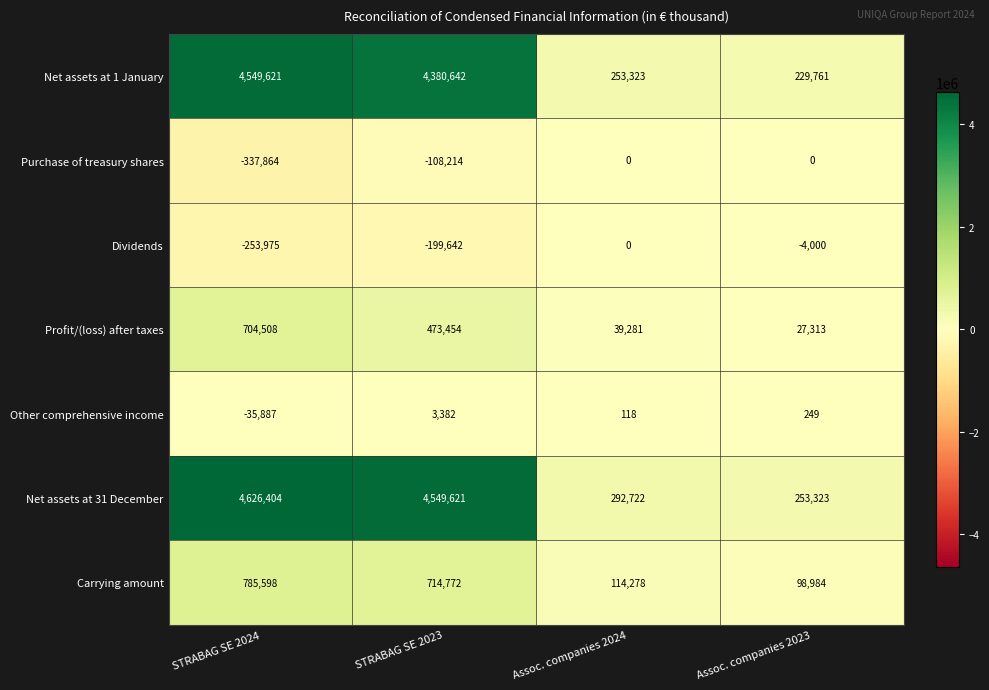

Reading left to right, what are all the values shown in this chart?

Net assets at 1 January: 4549621	4380642	253323	229761
Purchase of treasury shares: -337864	-108214	0	0
Dividends: -253975	-199642	0	-4000
Profit/(loss) after taxes: 704508	473454	39281	27313
Other comprehensive income: -35887	3382	118	249
Net assets at 31 December: 4626404	4549621	292722	253323
Carrying amount: 785598	714772	114278	98984